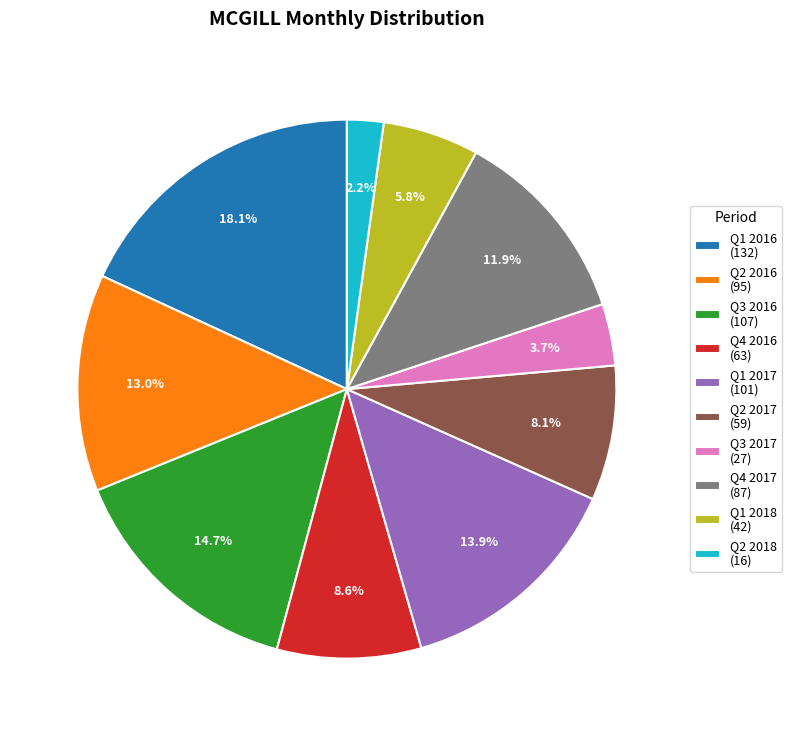

Which has a higher value, Q1 2017 (101) or Q3 2016 (107)?

Q3 2016 (107)